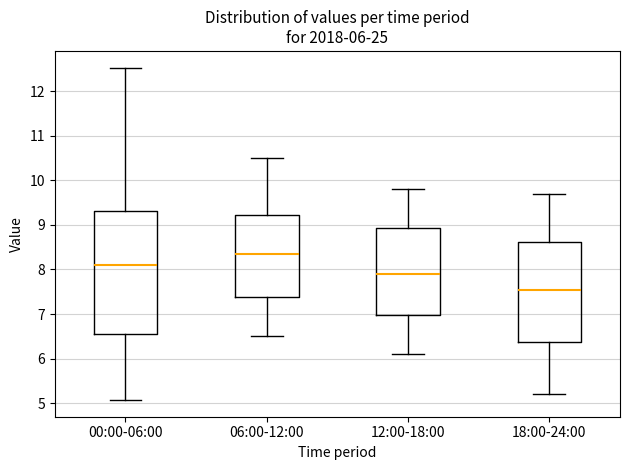

Which box's median line is the lowest?

18:00-24:00